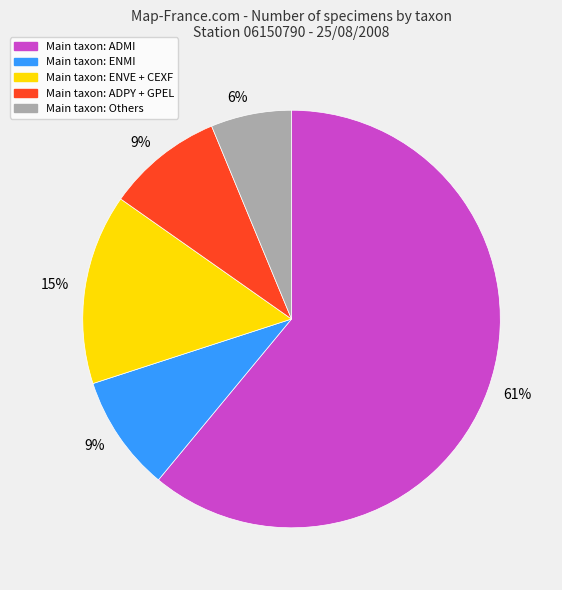

How many slices are in this pie chart?

5